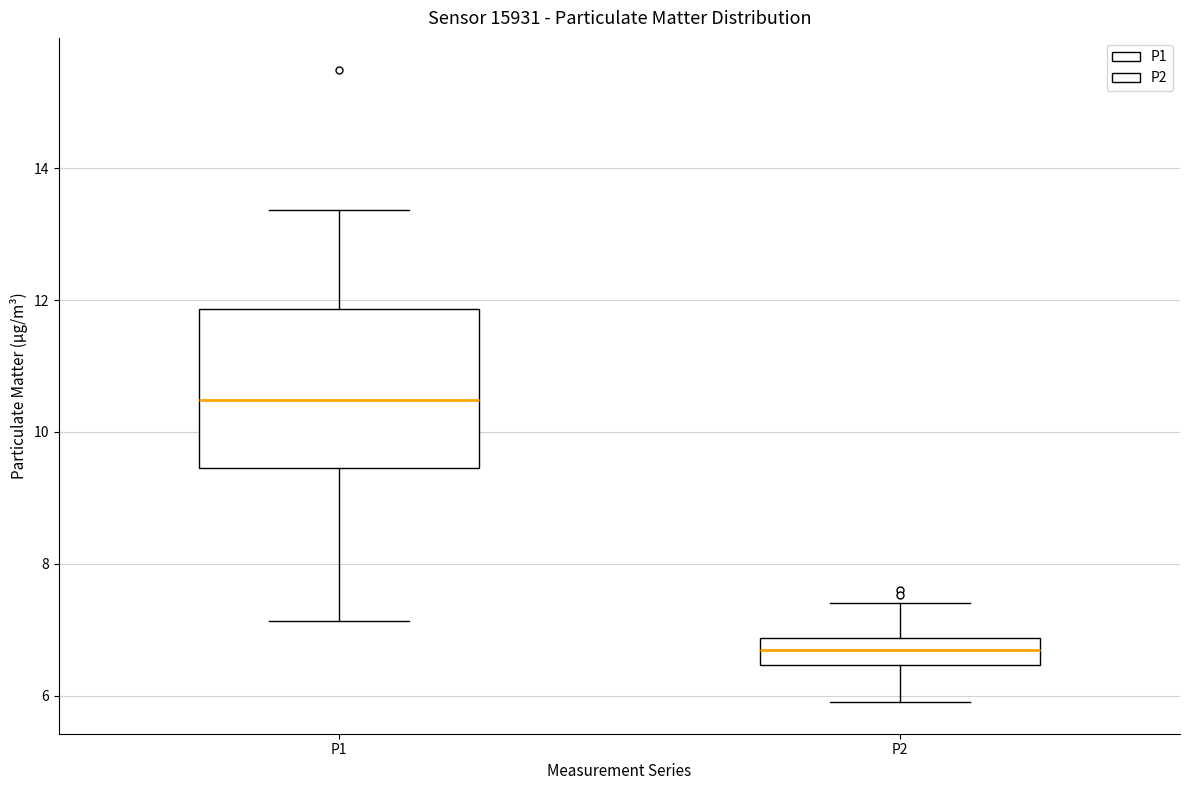

Reading left to right, transcribe this box plot: for each box, give where its median line is, the range the box spans, and where its two whiskers end, as read against the y-axis. The values are not printed on the chart, so give them approximately, as read against the axis.

P1: median 10.4, box 9.4 to 11.8, whiskers 7.2 to 13.4
P2: median 6.6, box 6.4 to 6.8, whiskers 6.0 to 7.4